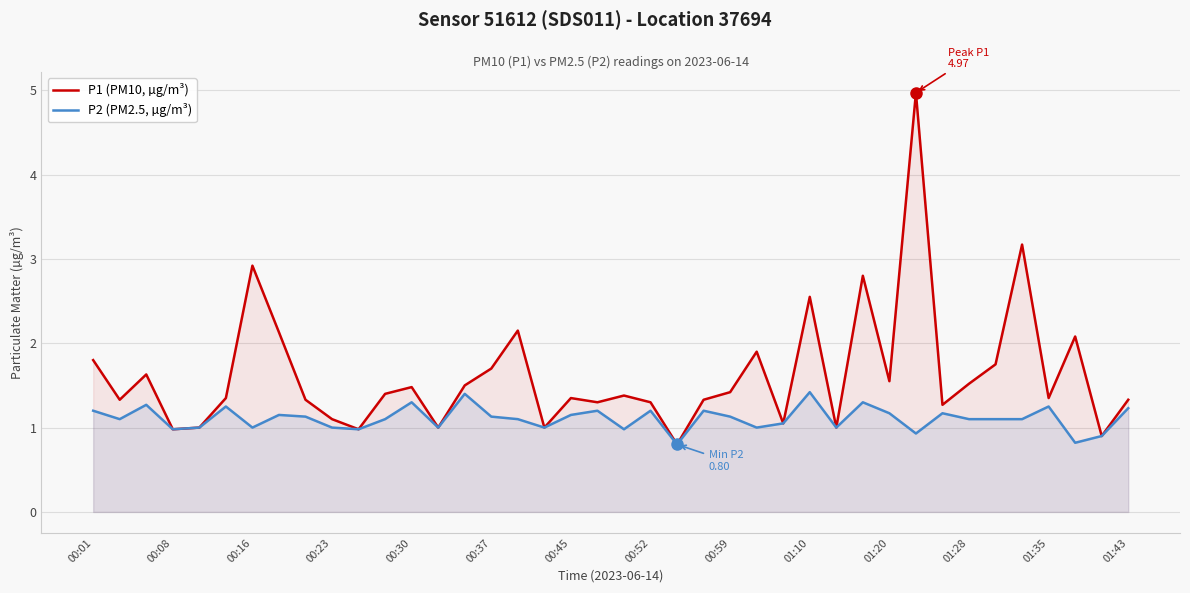

What is the maximum value shown in the chart?

5.0